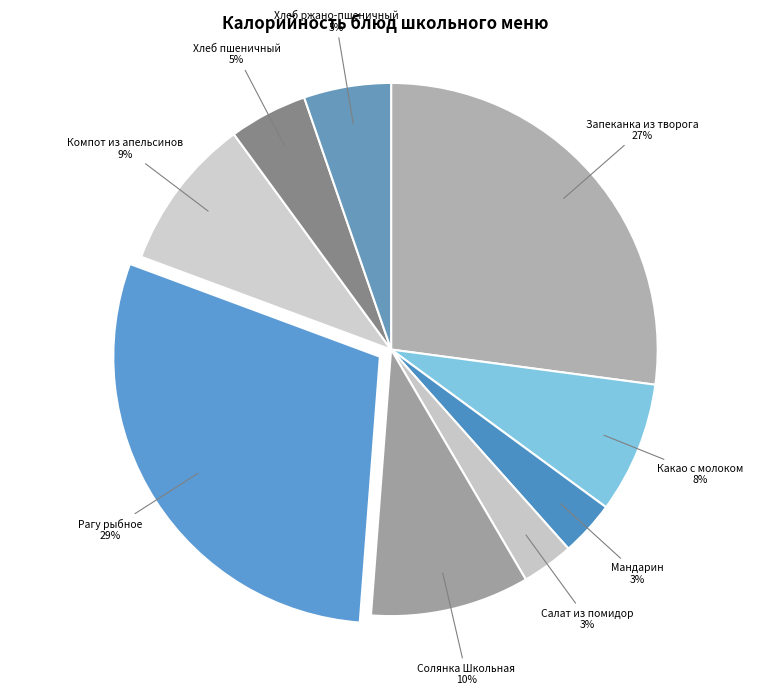

Is it true that Мандарин is 9% of the pie?

False